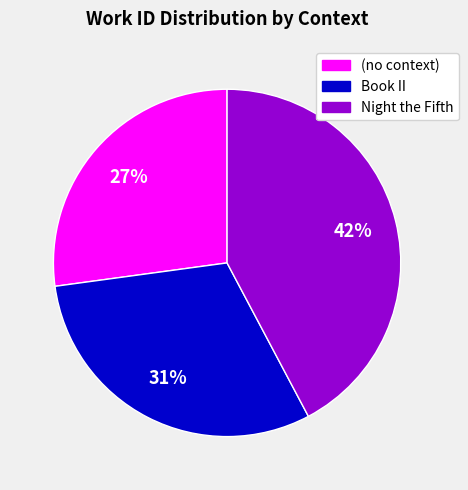

To the nearest percent, what percentage of the pie is (no context)?

27%